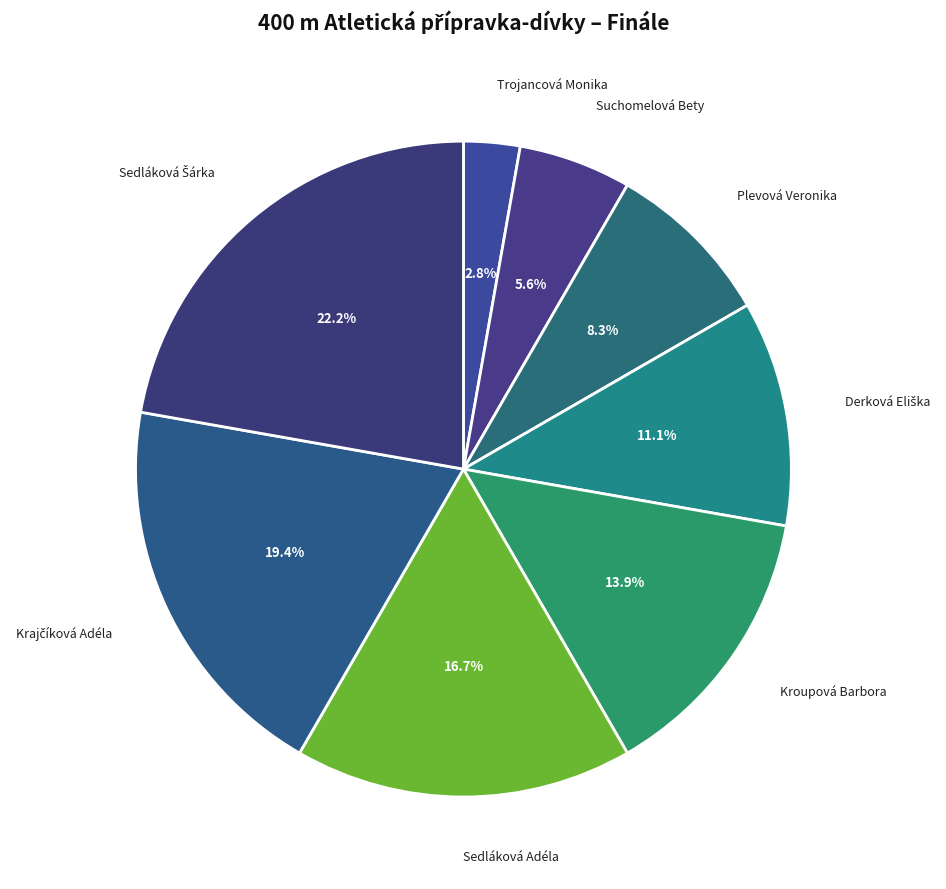

How many slices are in this pie chart?

8